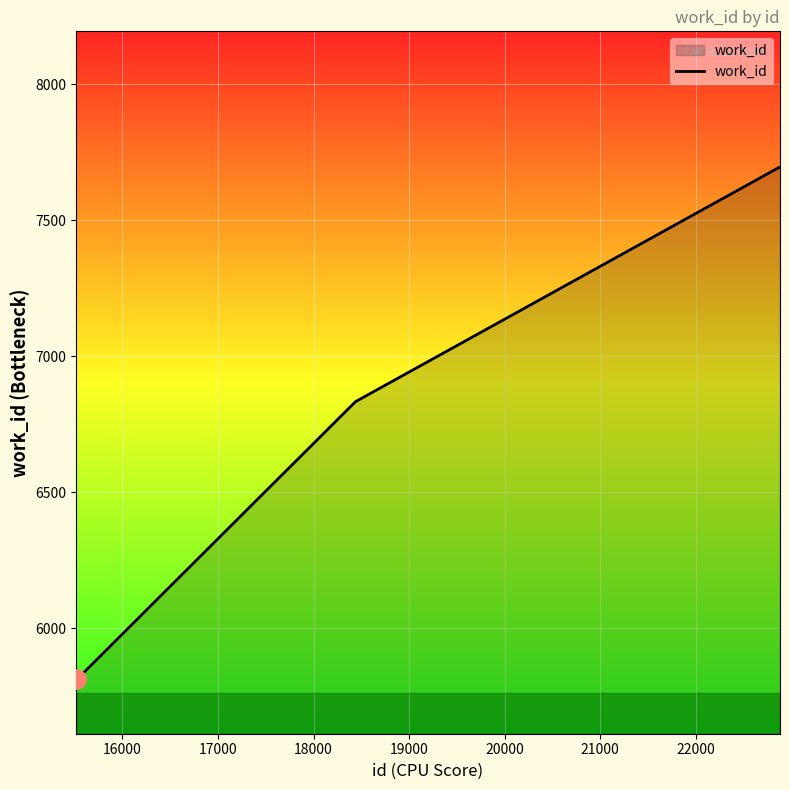

What is the maximum value shown in the chart?

7694